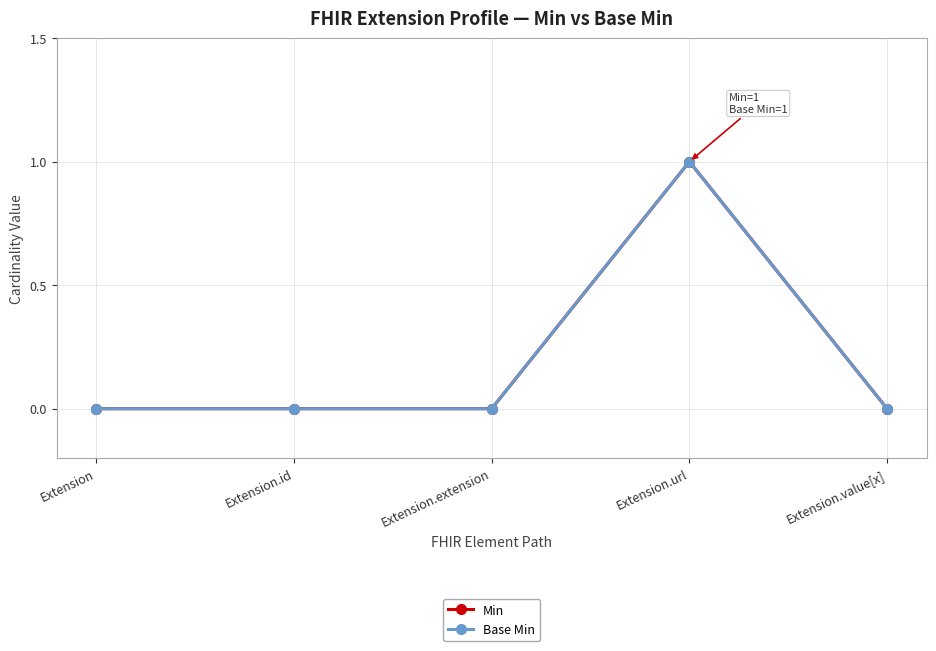

Reading left to right, what are all the values shown in this chart?

Min: 0	0	0	1	0
Base Min: 0	0	0	1	0